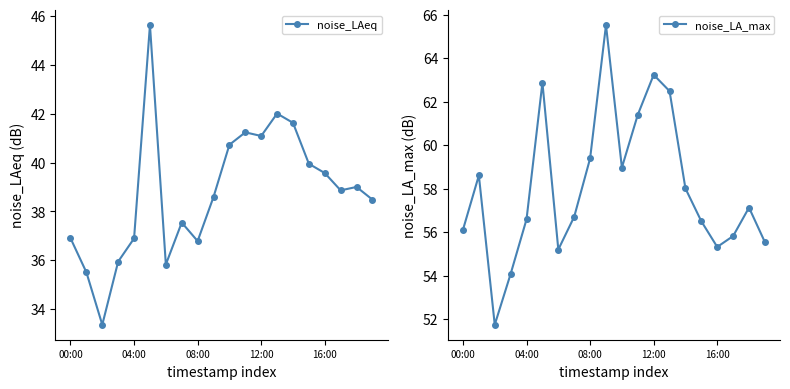

Is it true that noise_LA_max equals 37.0 at 7?

False